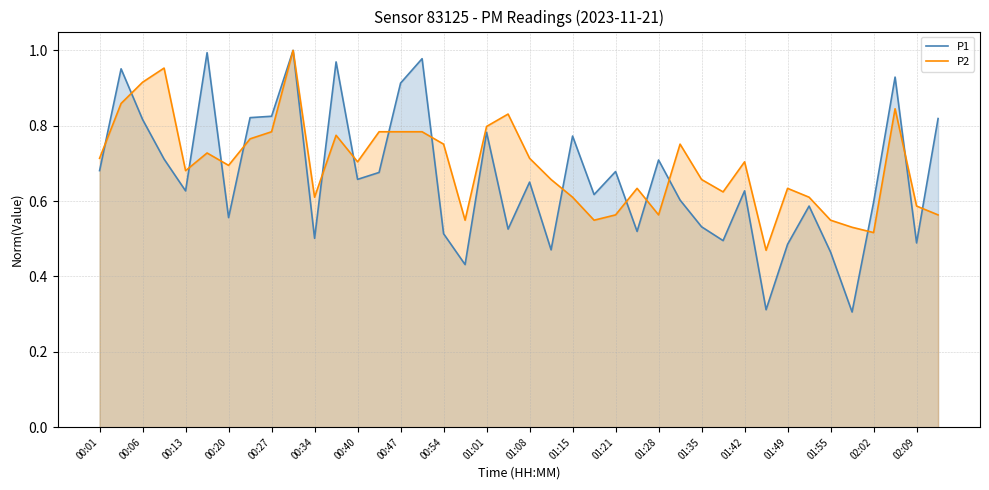

True or false: P2 has a value of 0.2 at 00:34.

False